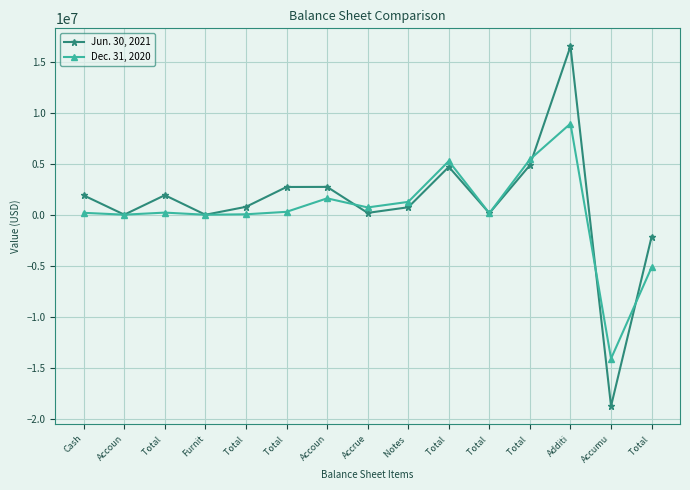

What is the difference between the maximum and minimum values in the Jun. 30, 2021 series?

35302385